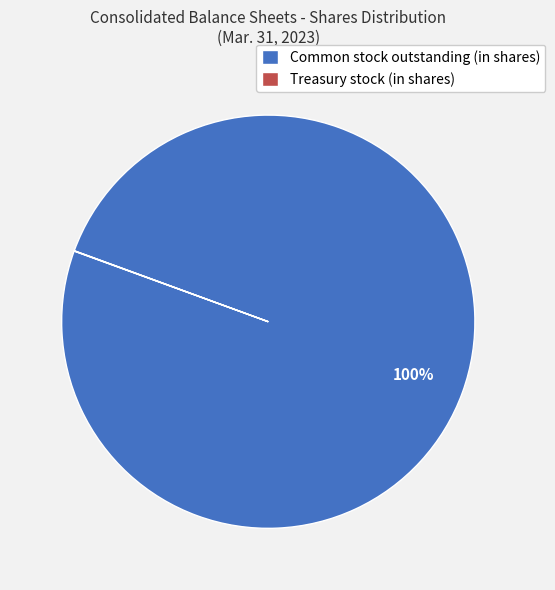

The Common stock outstanding (in shares) slice represents 100% of the pie. True or false?

True